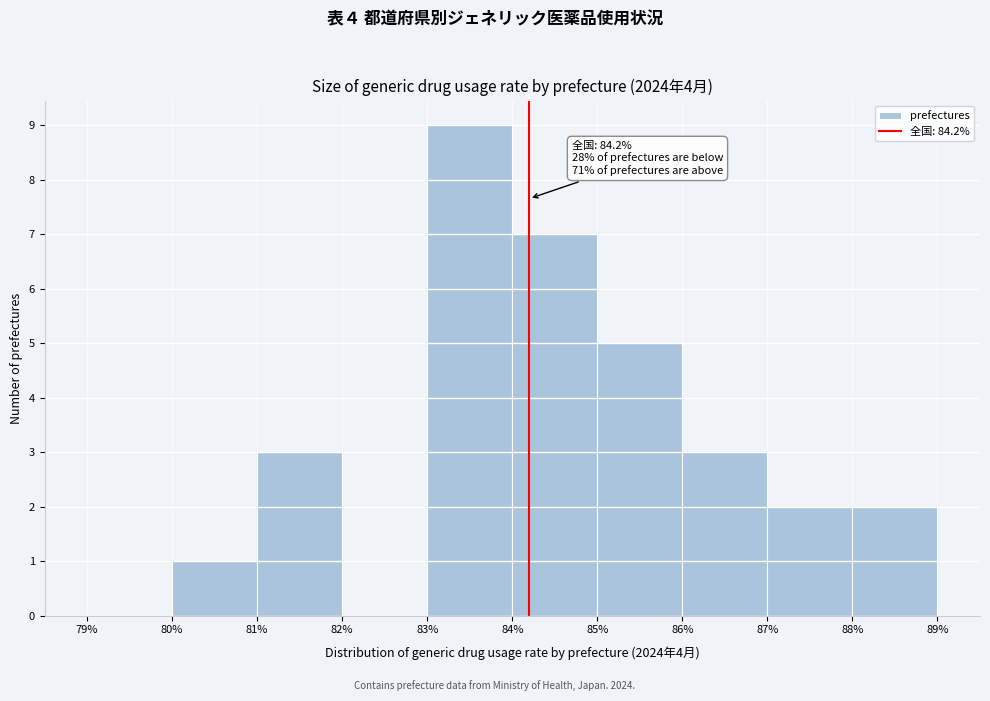

Over which range of the x-axis is the bar tallest?

83% to 84%